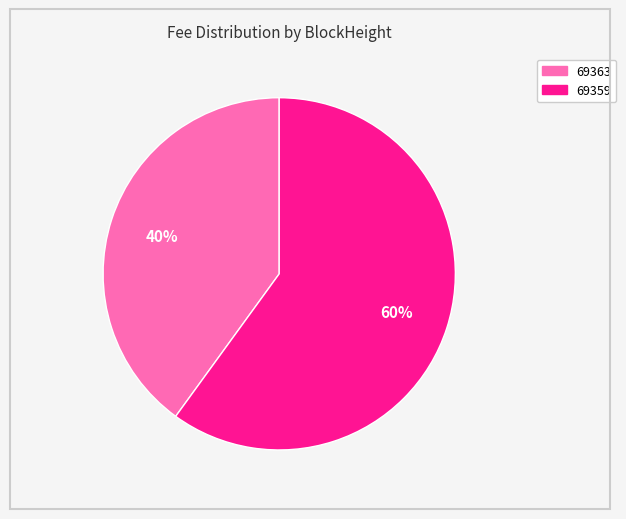

To the nearest percent, what is the difference between the 69363 and 69359 slice percentages?

20%